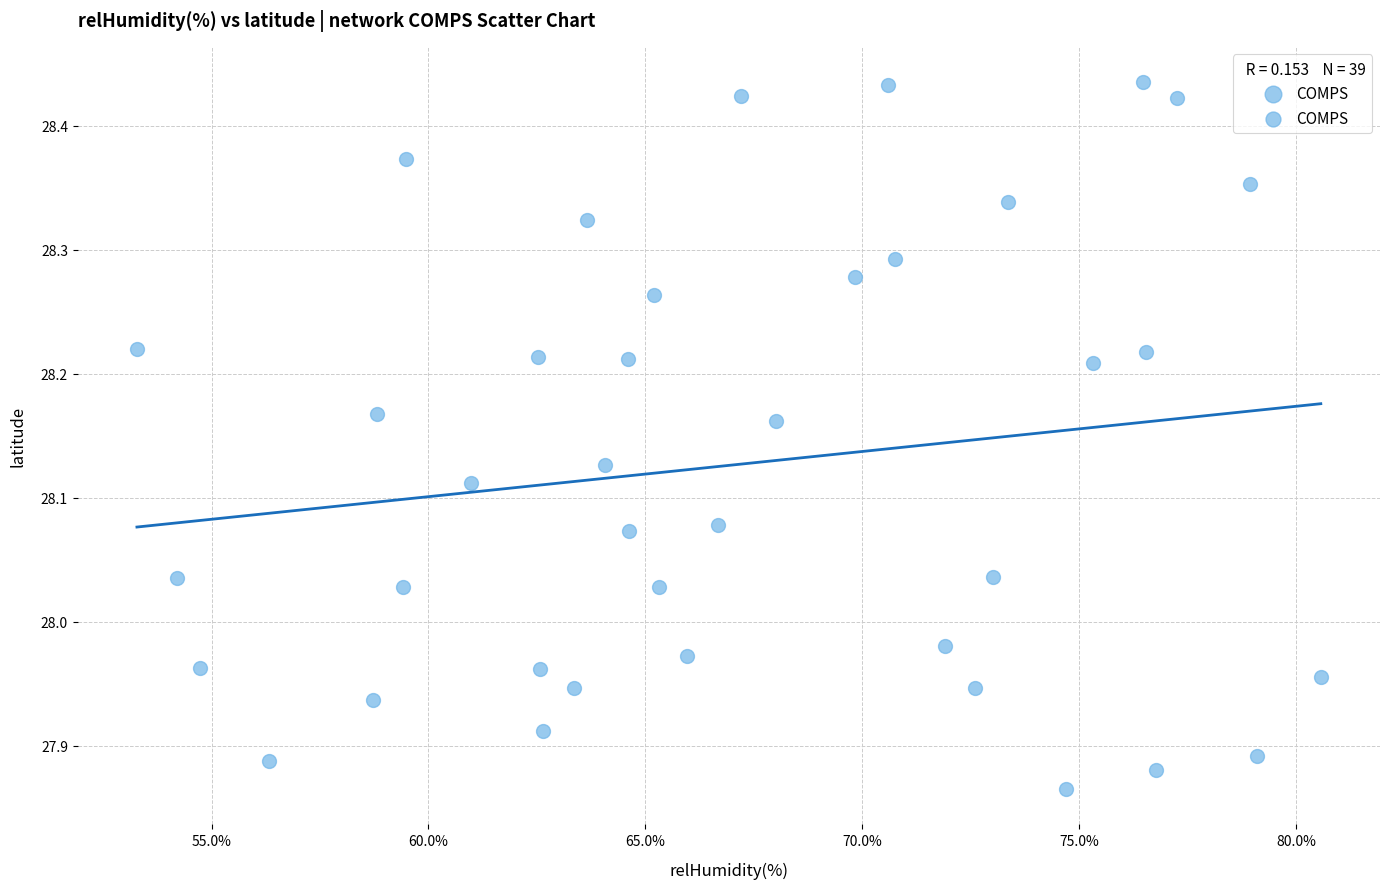

What is the range of X values (max minus min)?

27.3